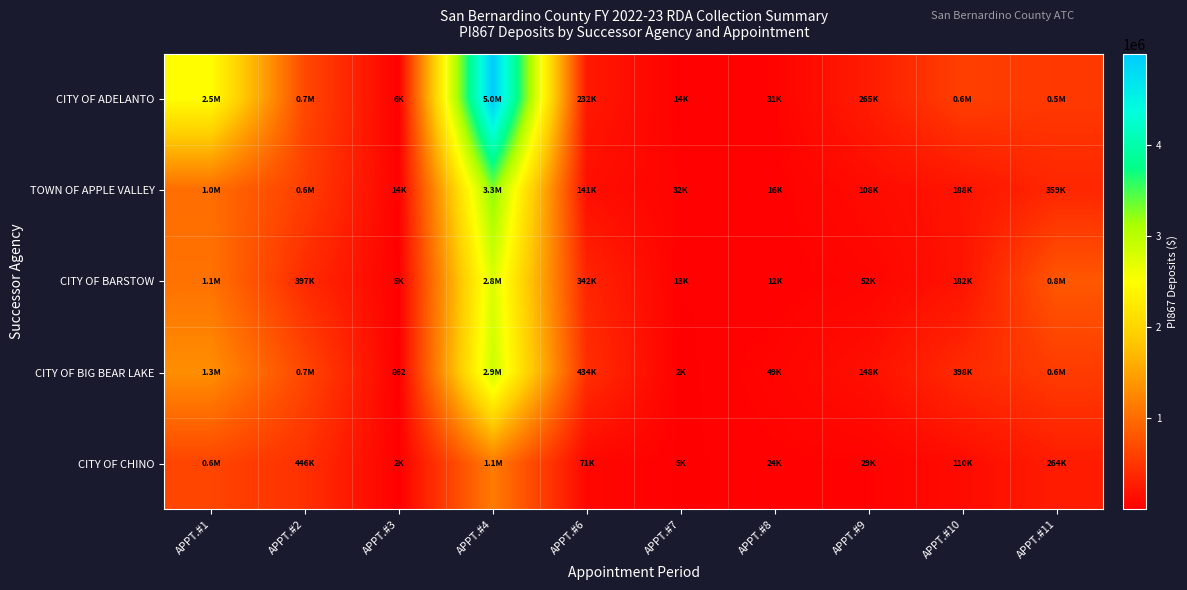

Is it true that CITY OF BARSTOW equals 4874.7 at APPT.#7?

False